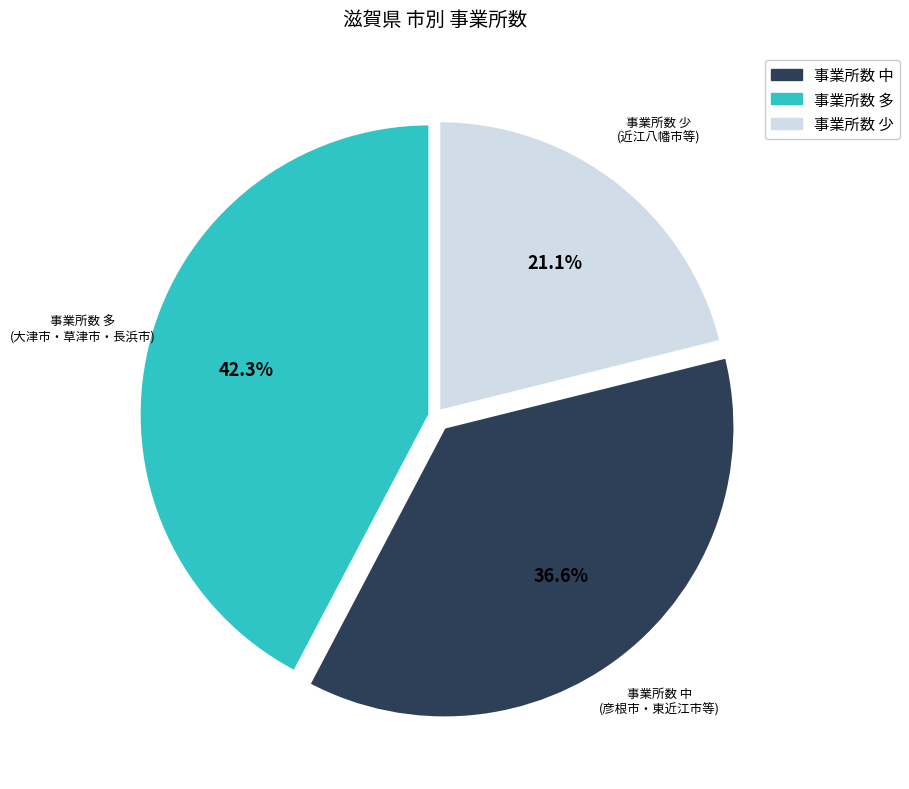

Count the number of slices in the pie.

3